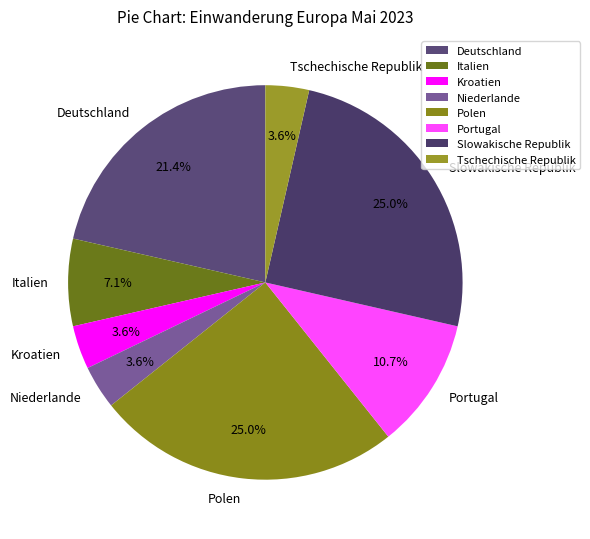

Is it true that Polen is 15% of the pie?

False